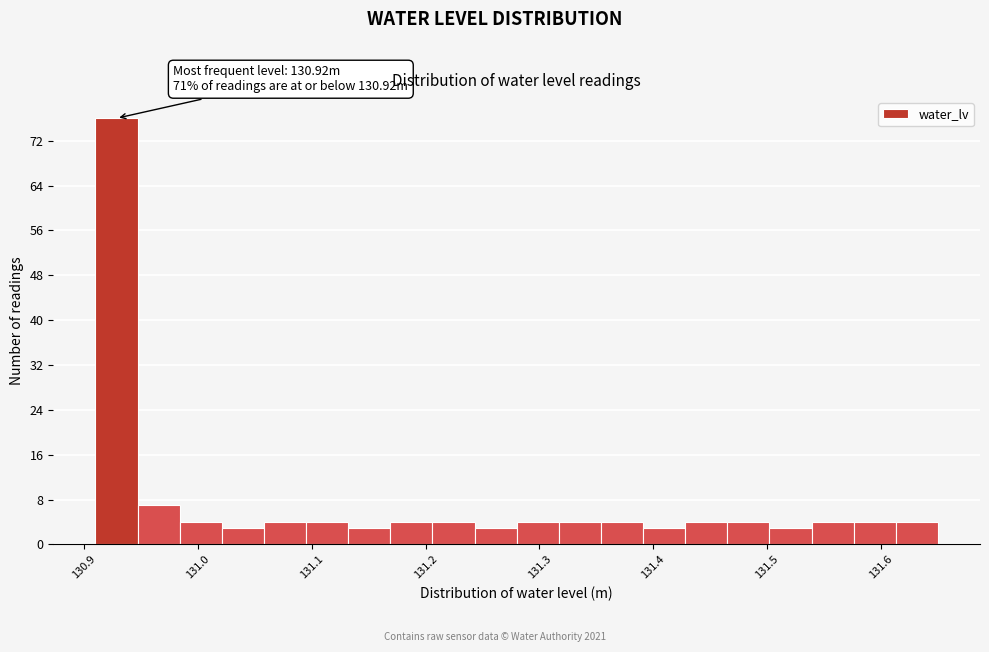

Read against the x-axis, roughly where is the centre of the tallest bar?

130.93